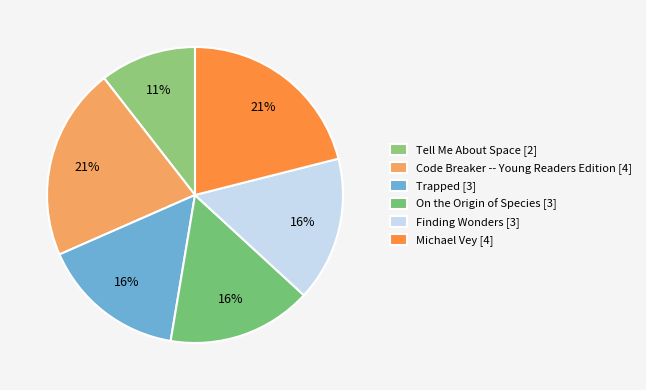

Which category has the biggest portion of the pie?

Code Breaker -- Young Readers Edition